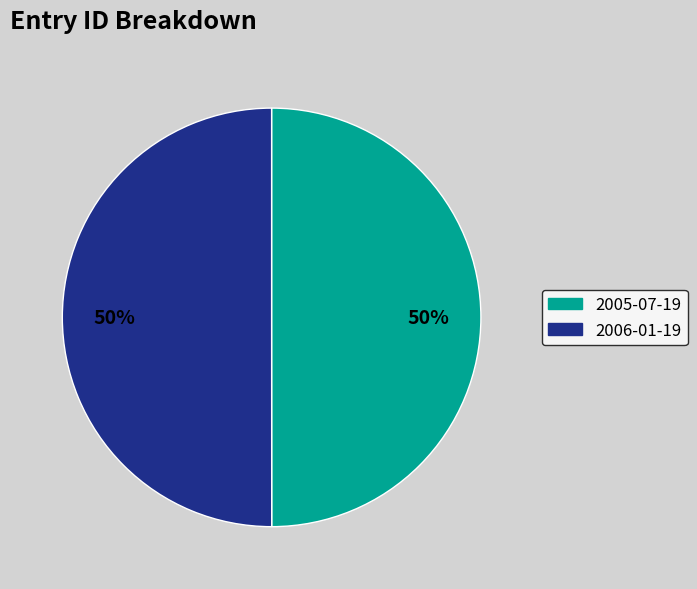

The 2006-01-19 slice represents 50% of the pie. True or false?

True